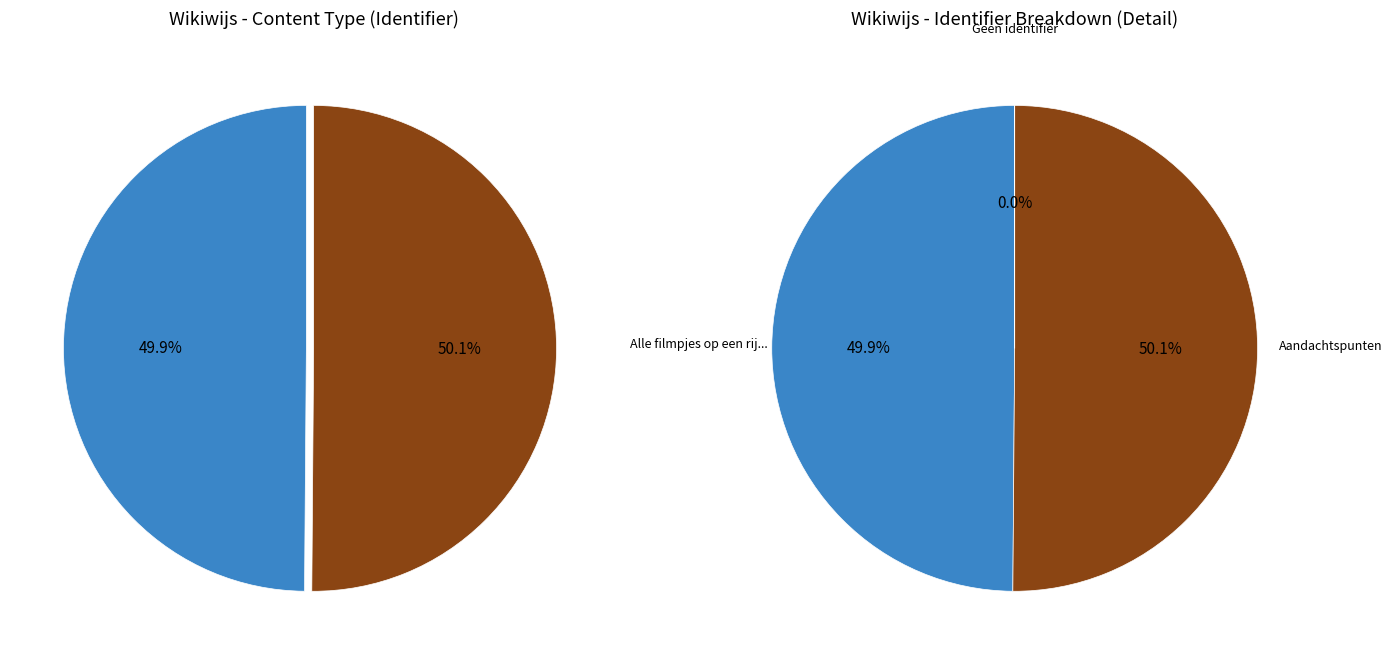

What is the ratio of the value at Alle filmpjes op een rij... to the value at Aandachtspunten?

1.0